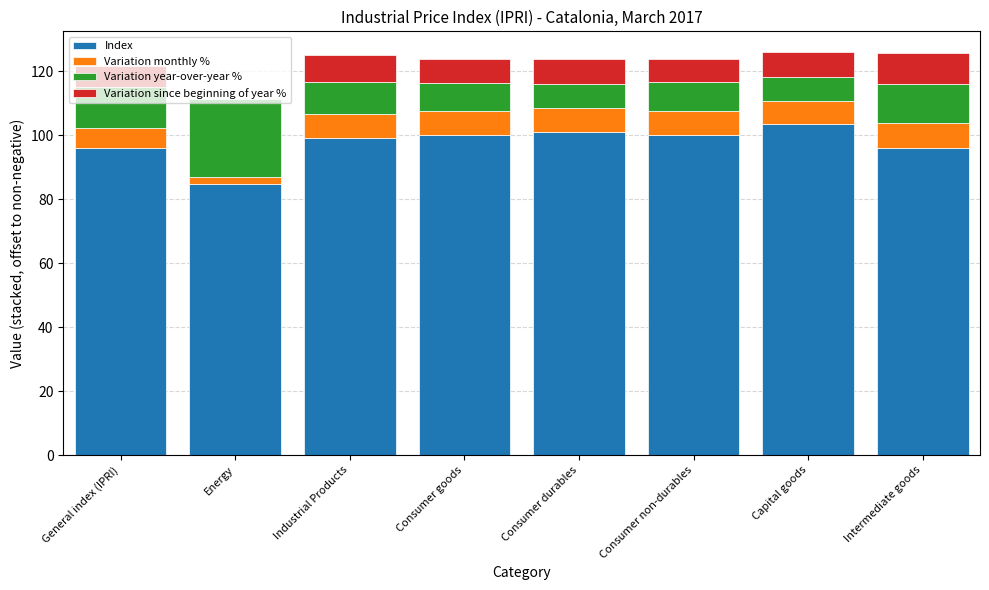

What is the total value across all series at Capital goods?

126.1